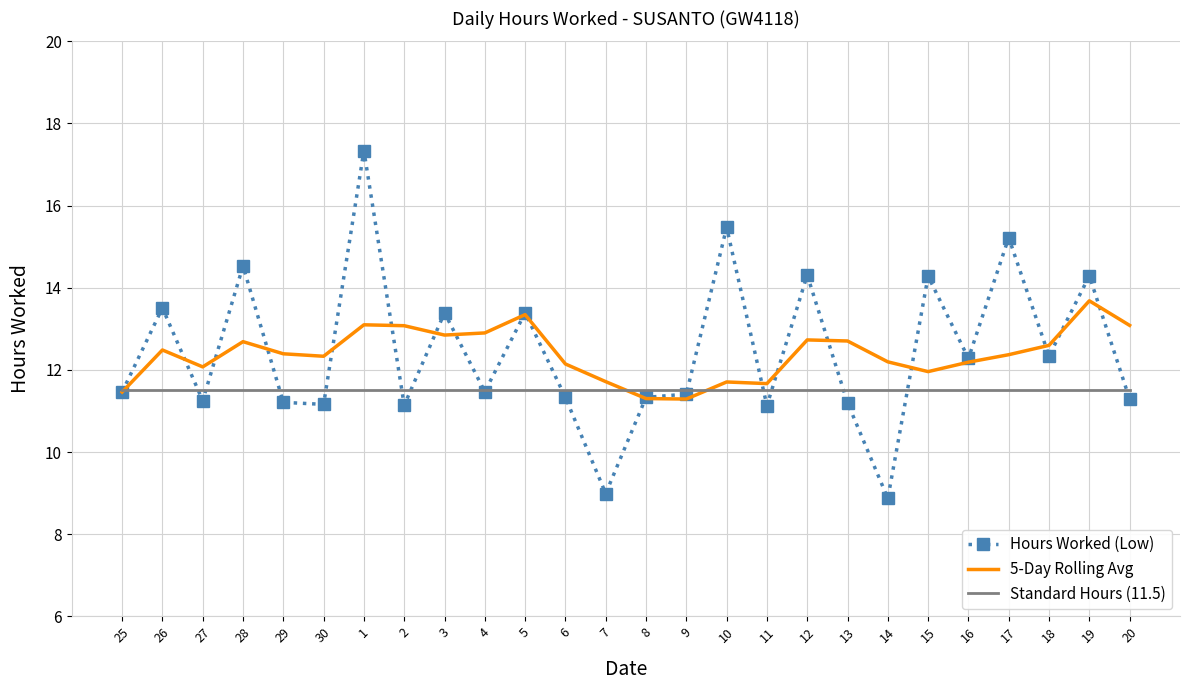

The 5-Day Rolling Avg series shows 12.7 at 13. True or false?

True